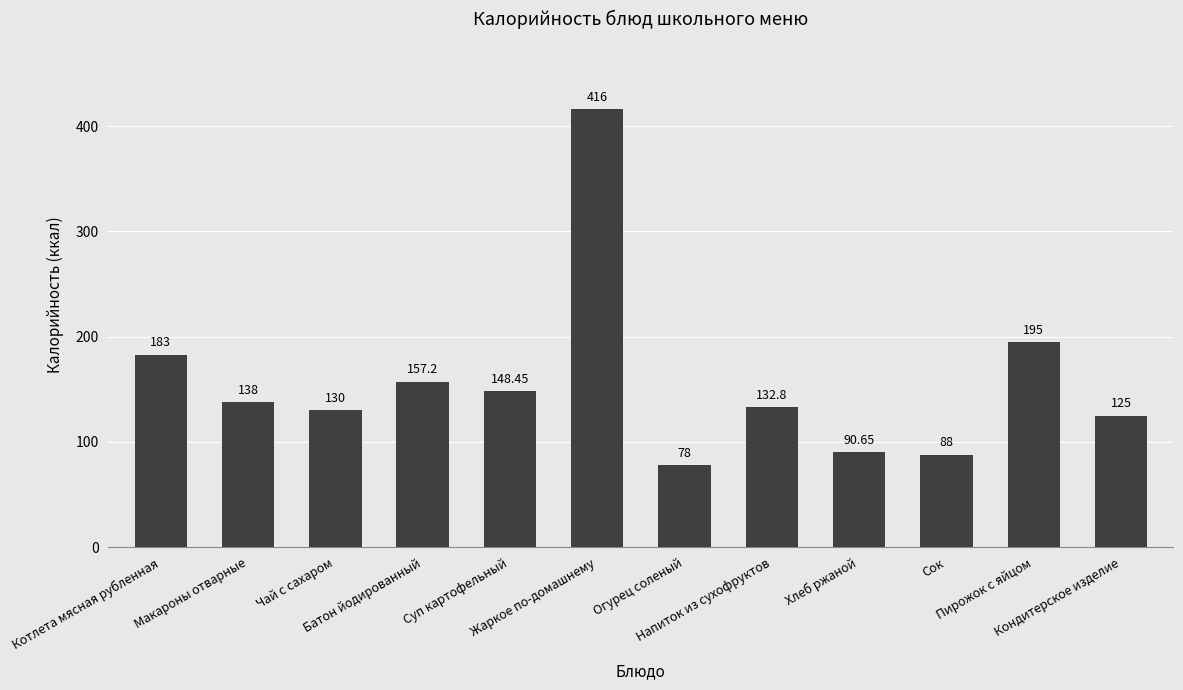

Rank the categories by value from highest to lowest.

Жаркое по-домашнему, Пирожок с яйцом, Котлета мясная рубленная, Батон йодированный, Суп картофельный, Макароны отварные, Напиток из сухофруктов, Чай с сахаром, Кондитерское изделие, Хлеб ржаной, Сок, Огурец соленый